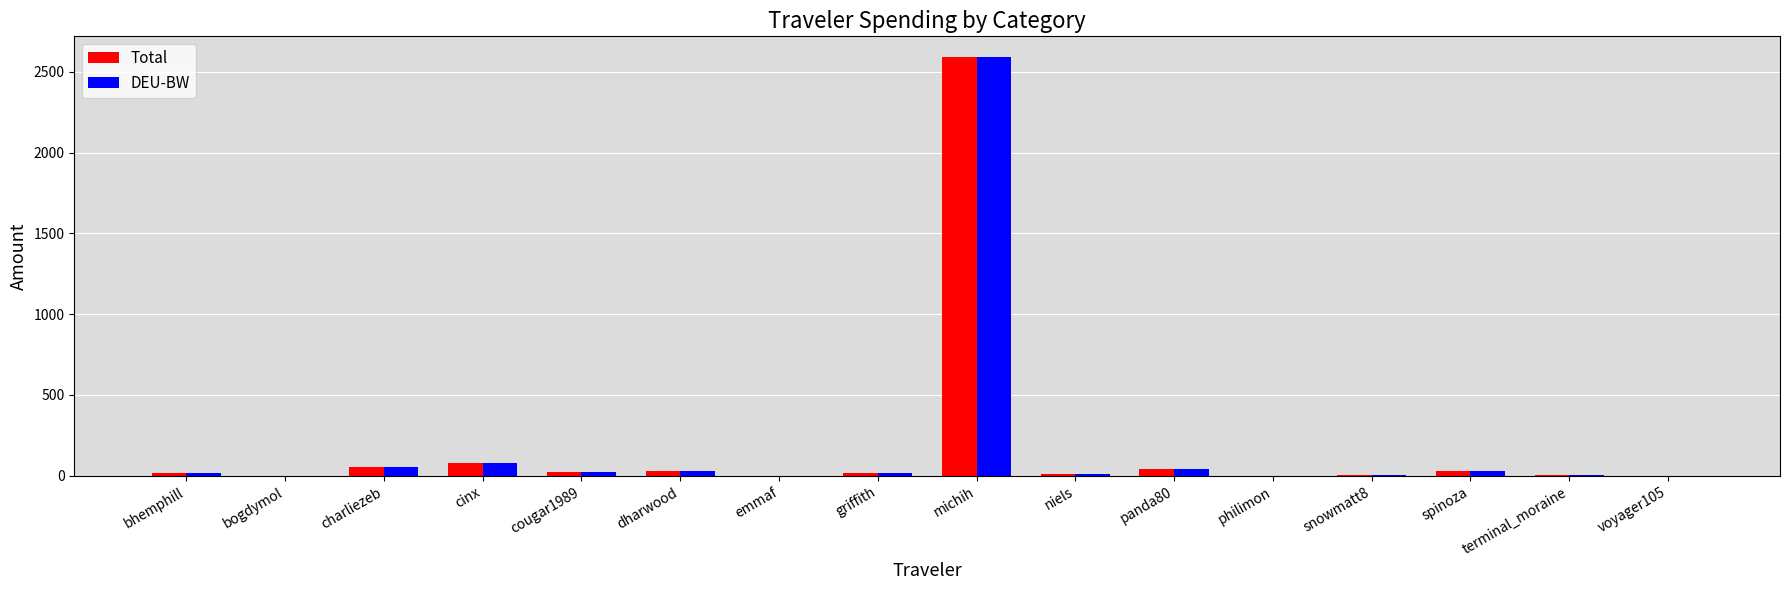

Is the value of DEU-BW at emmaf greater than the value of Total at michih?

No